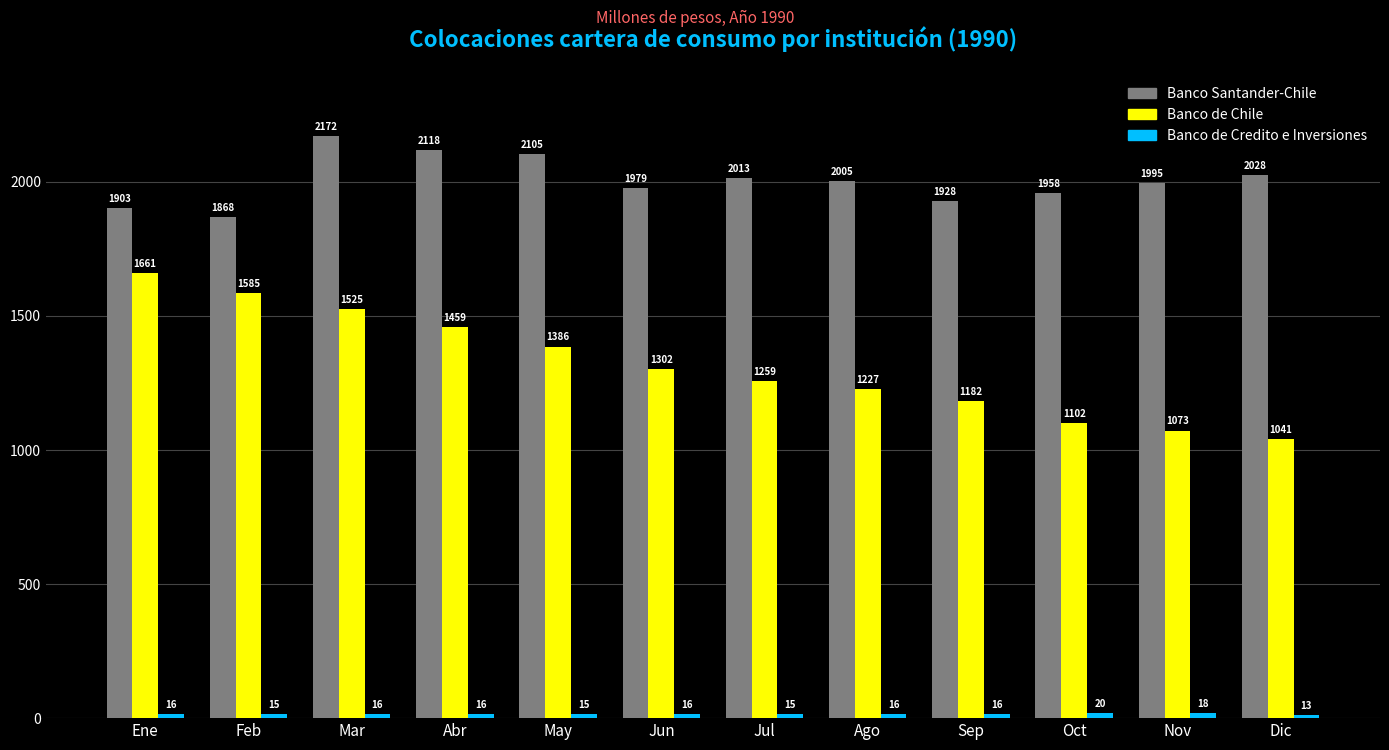

What is the label of the 9th bar from the right?

Abr